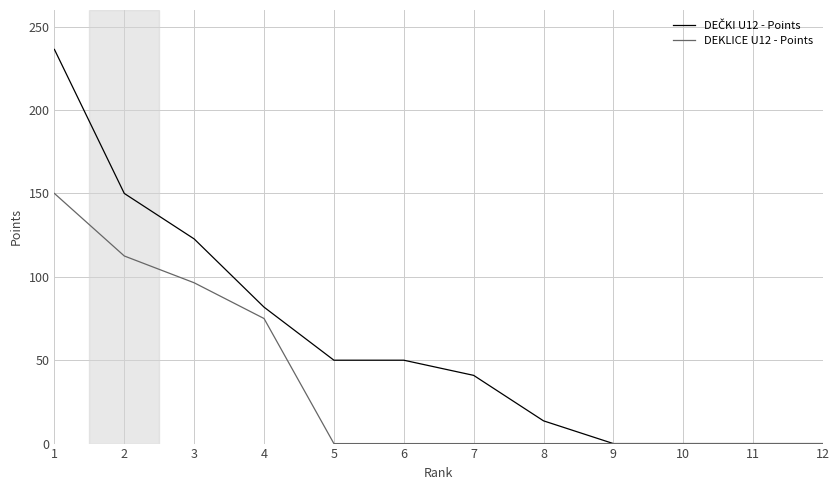

True or false: DEKLICE U12 - Points has a value of 0.0 at 8.

True